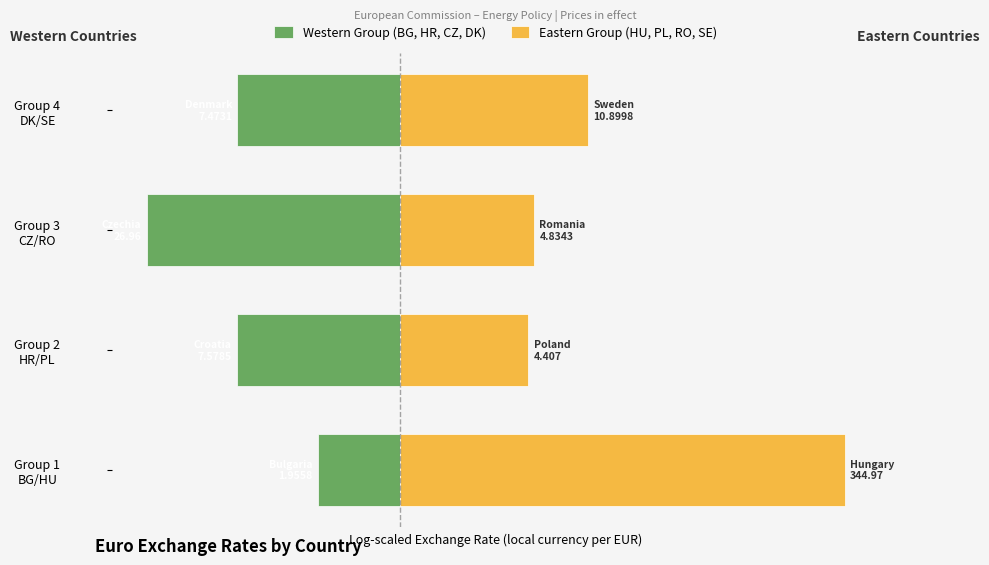

True or false: Western Group (BG, HR, CZ, DK) has a value of -6.2 at 1.

False